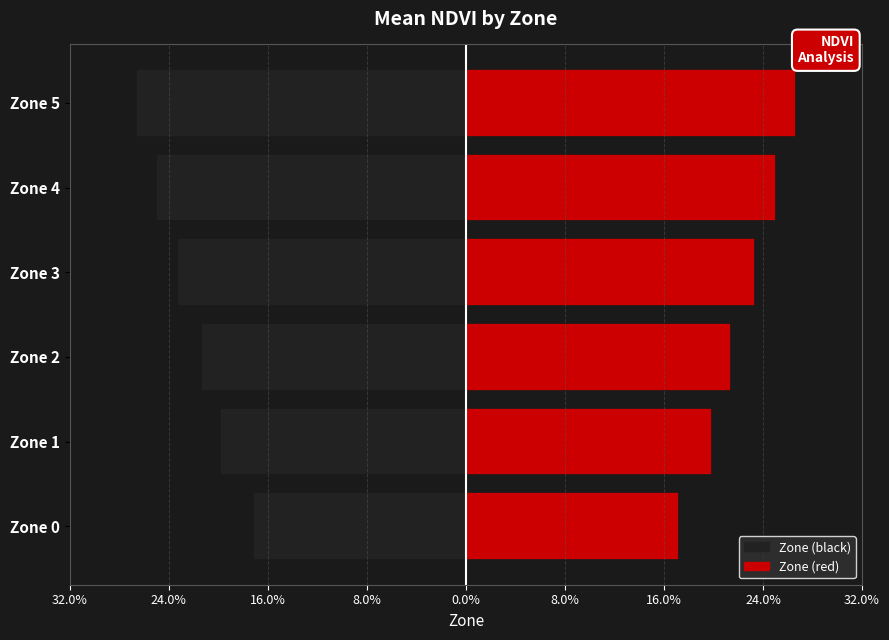

Are the bars grouped side by side (vs. stacked)?

Yes